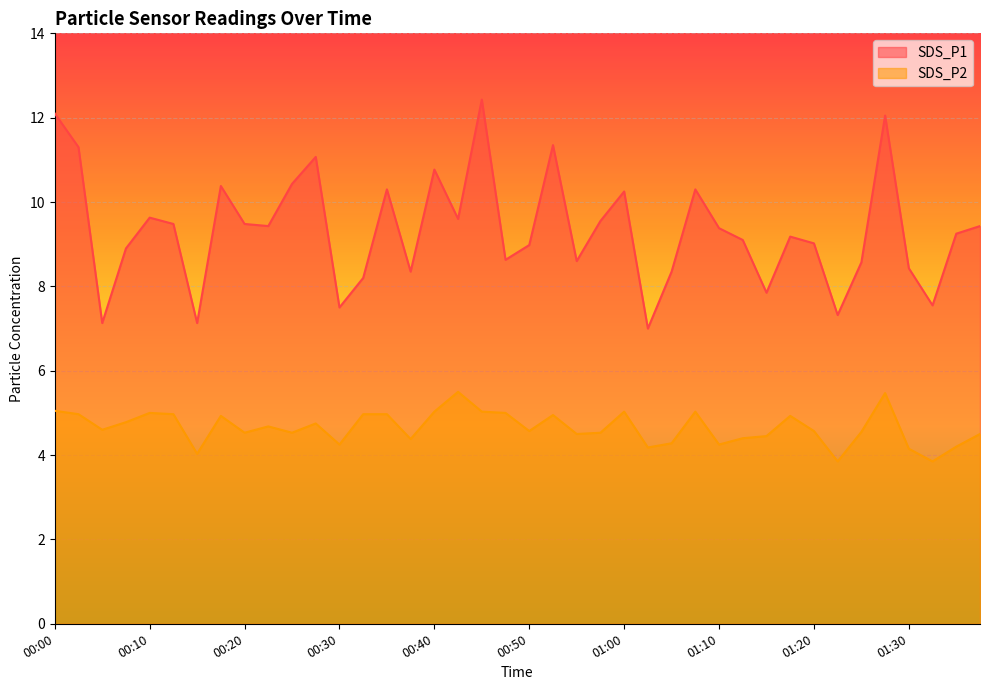

The value of SDS_P2 at 00:53 is 6.8. True or false?

False